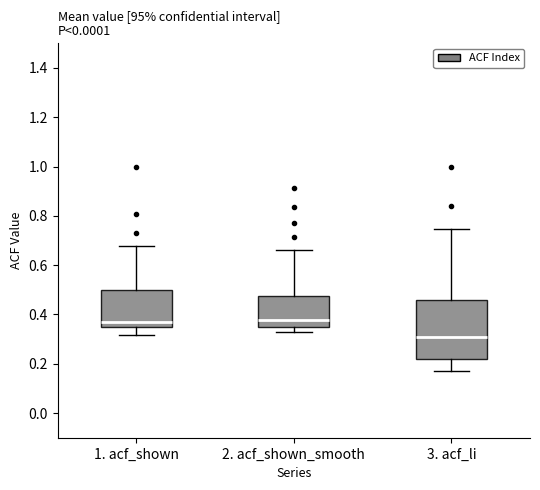

Reading left to right, transcribe this box plot: for each box, give where its median line is, the range the box spans, and where its two whiskers end, as read against the y-axis. The values are not printed on the chart, so give them approximately, as read against the axis.

1. acf_shown: median 0.36 (just above the box's lower edge), box 0.36 to 0.50, whiskers 0.32 to 0.68
2. acf_shown_smooth: median 0.38, box 0.34 to 0.48, whiskers 0.34 (just below the box's lower edge) to 0.66
3. acf_li: median 0.32, box 0.22 to 0.46, whiskers 0.18 to 0.74